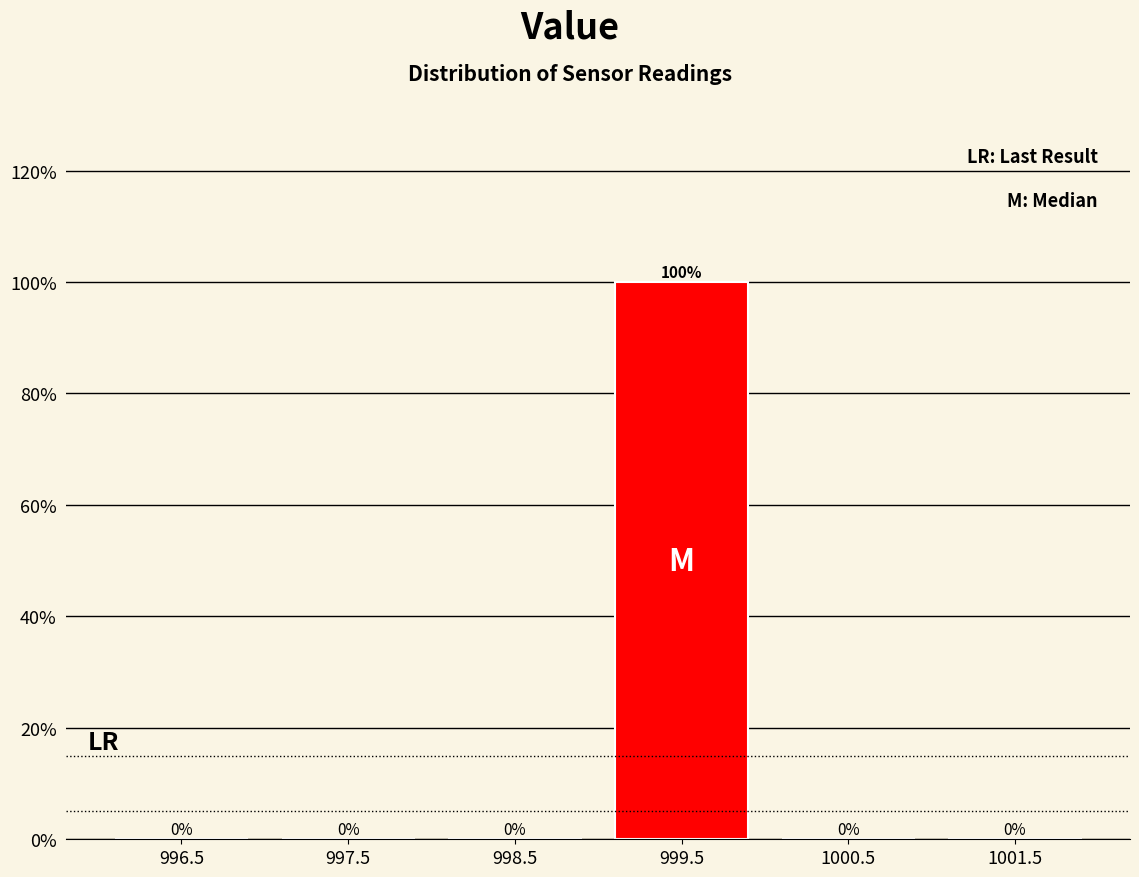

How tall is the bar that spans 999 to 1000 on the x-axis?

100